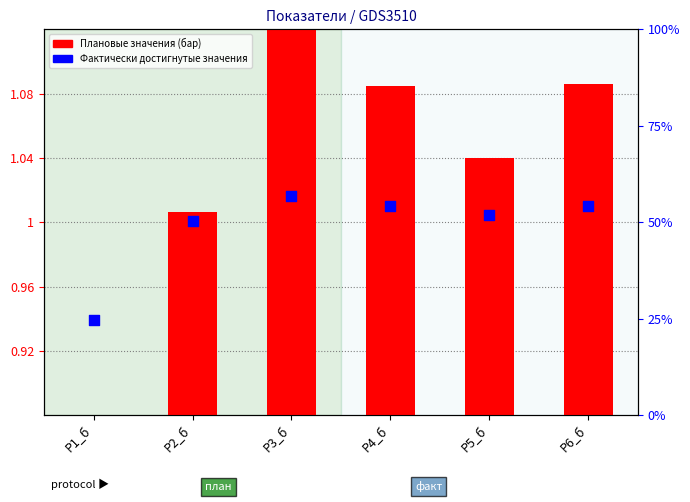

What is the total value across all series at Р5_б?

53.0